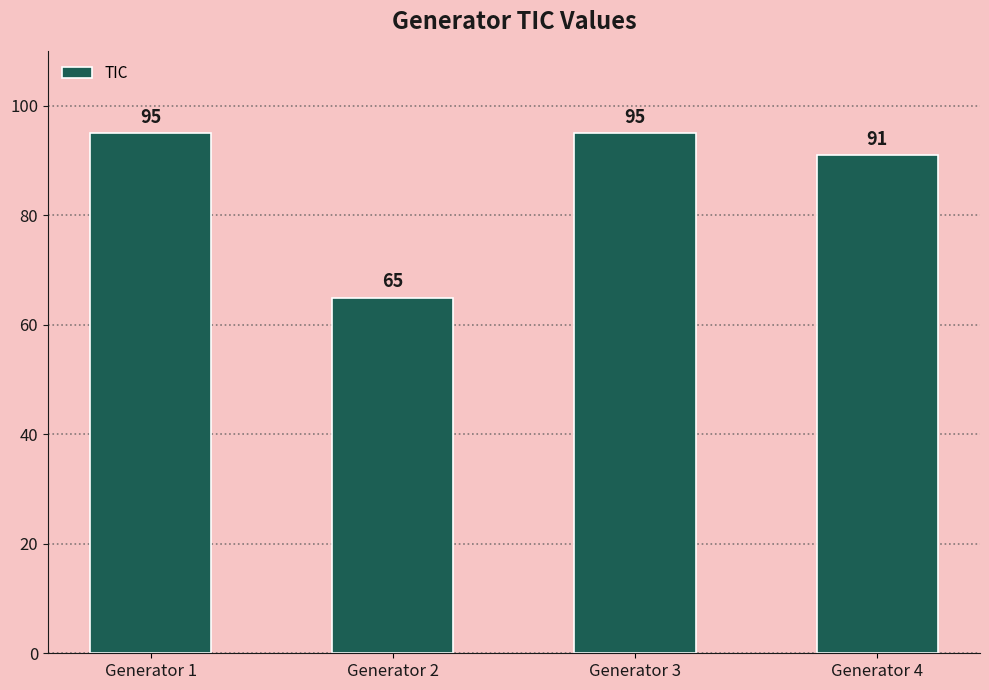

What is the difference between the maximum and minimum values?

30